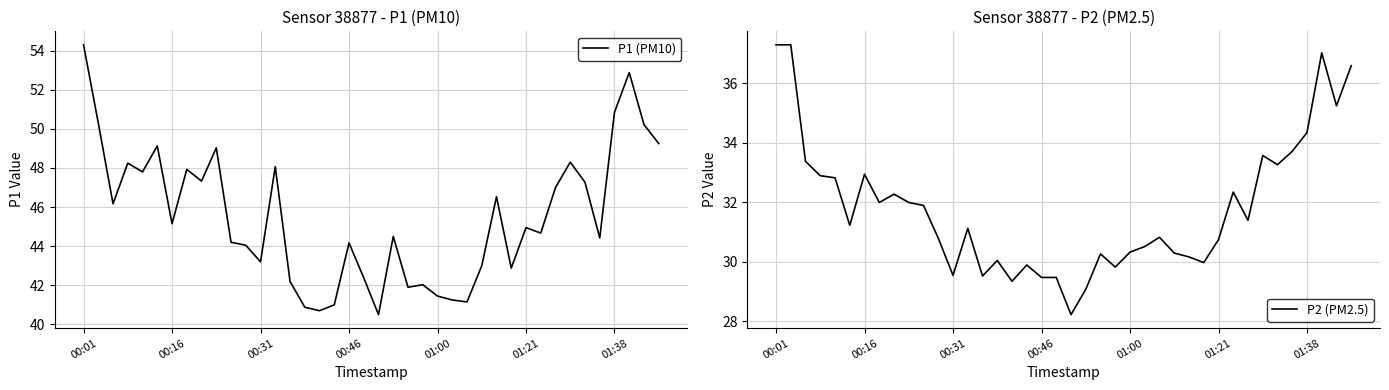

At which label is P1 (PM10) closest to 47?

32